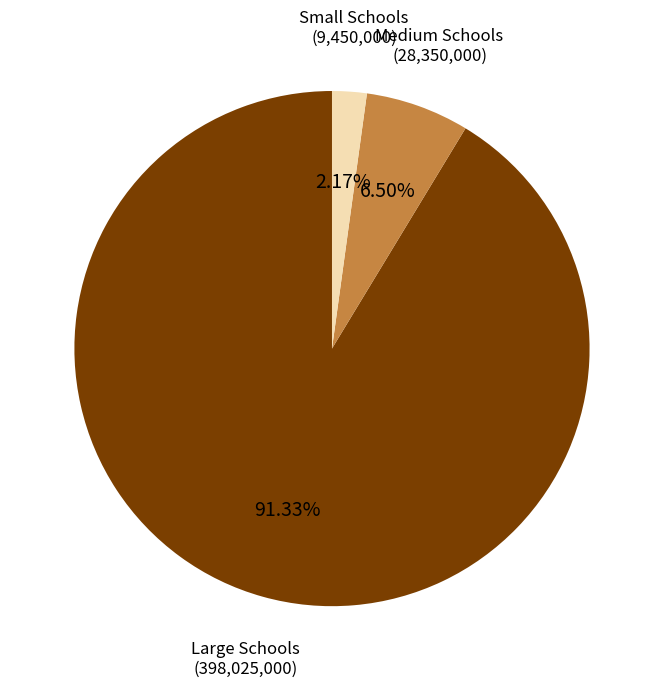

Rank the categories by value from highest to lowest.

Large Schools (398,025,000), Medium Schools (28,350,000), Small Schools (9,450,000)